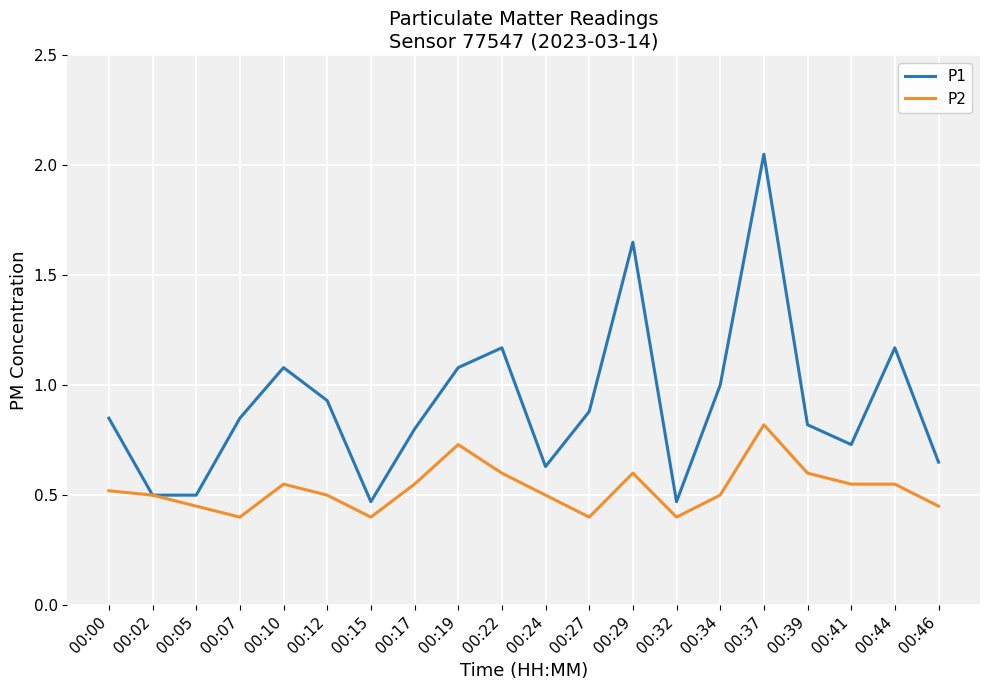

Which category has the highest value in the P1 series?

00:37